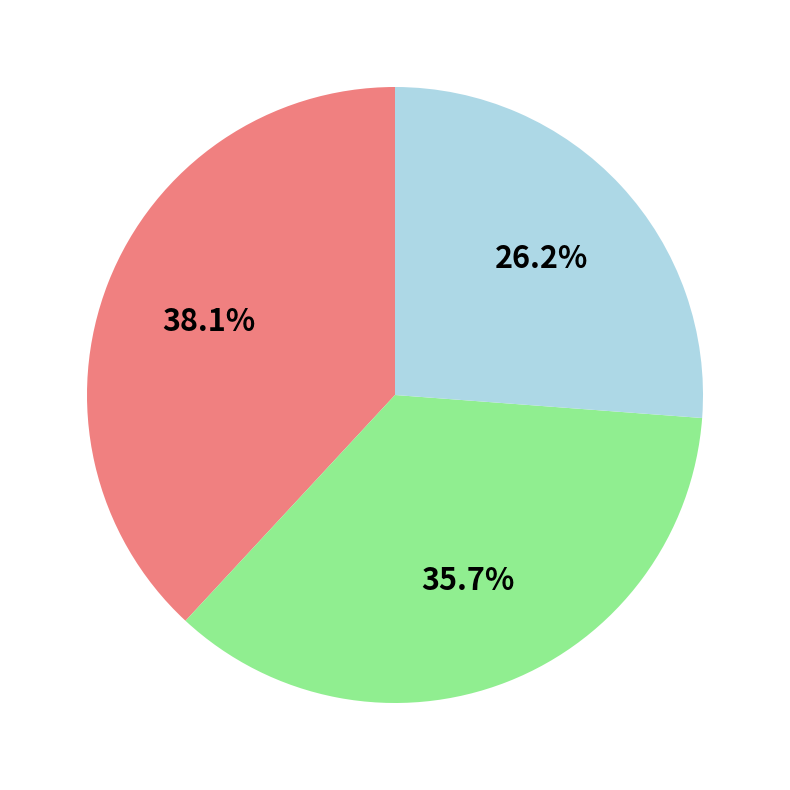

Is there any slice that represents more than half of the pie?

No